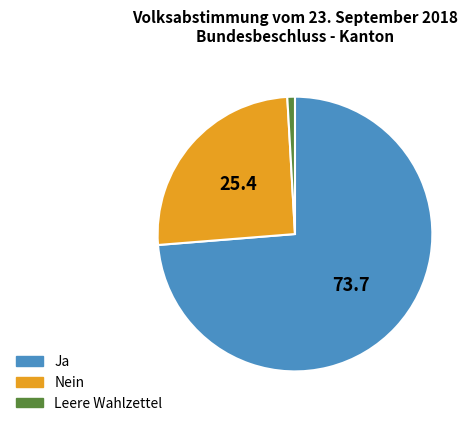

Rank the categories by value from highest to lowest.

Ja, Nein, Leere Wahlzettel